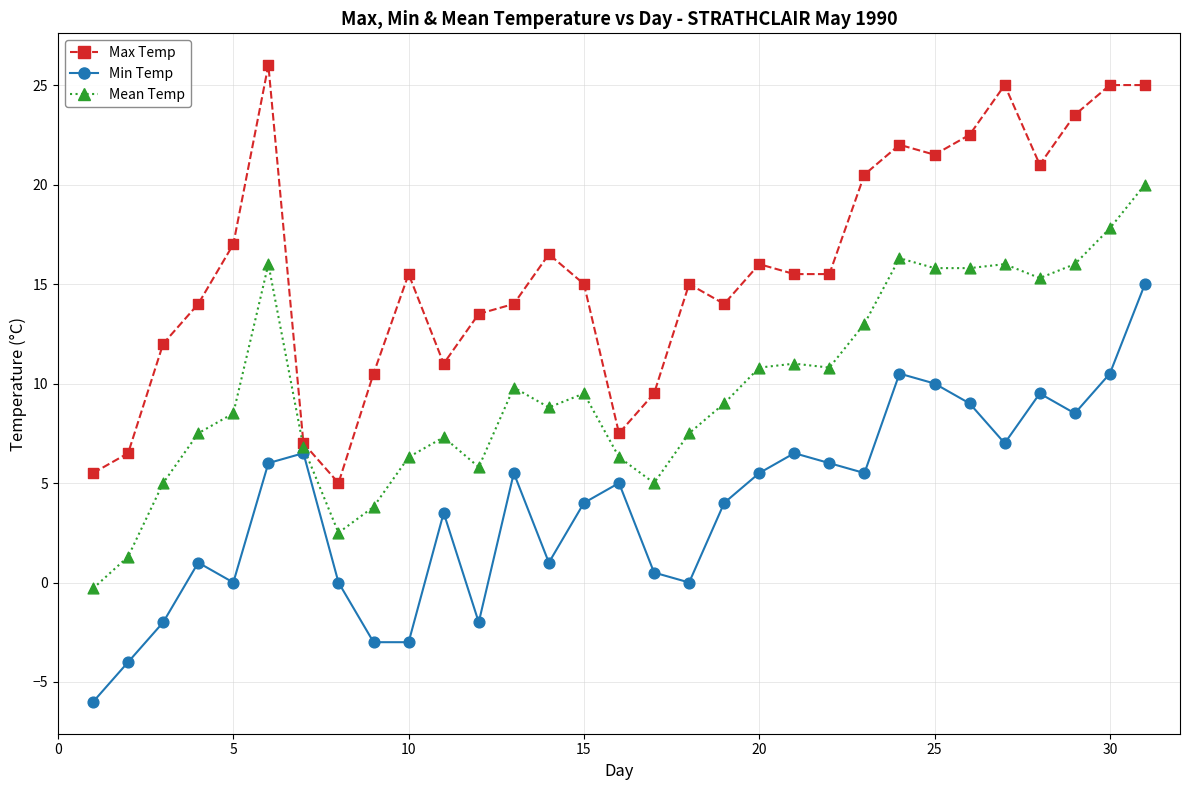

What is the maximum value shown in the chart?

26.0